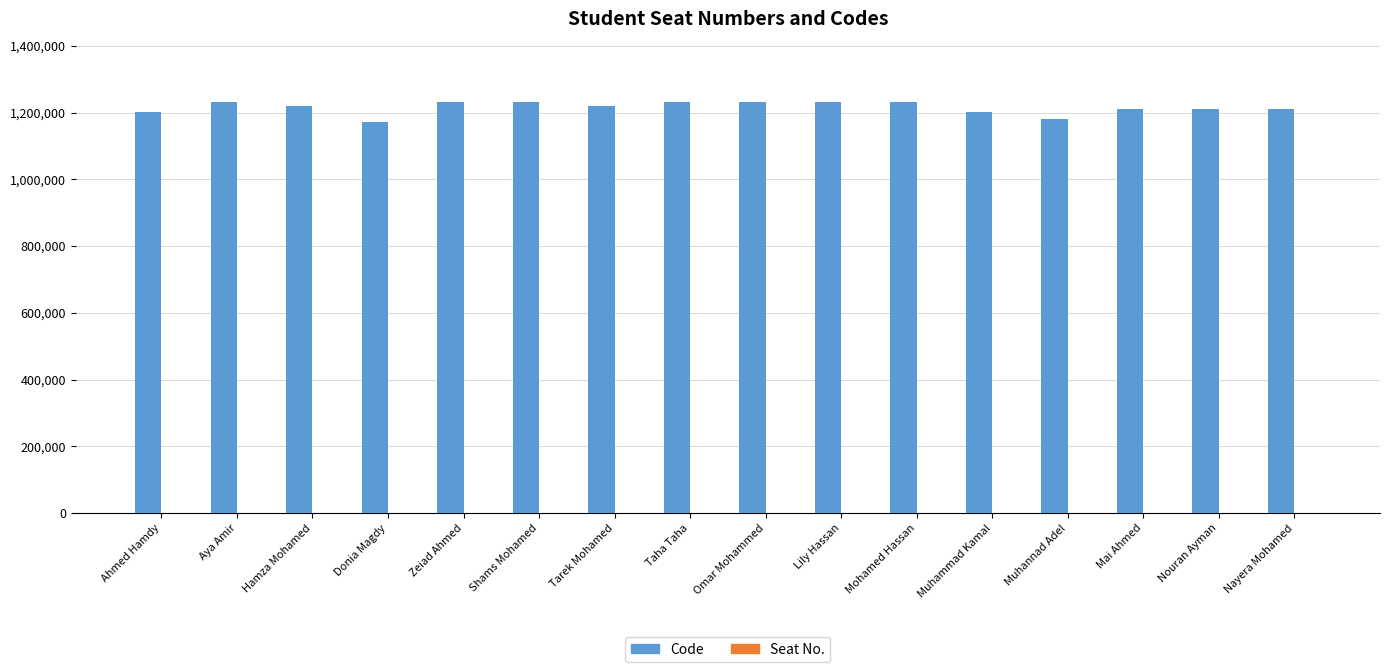

What is the average value?

1214629